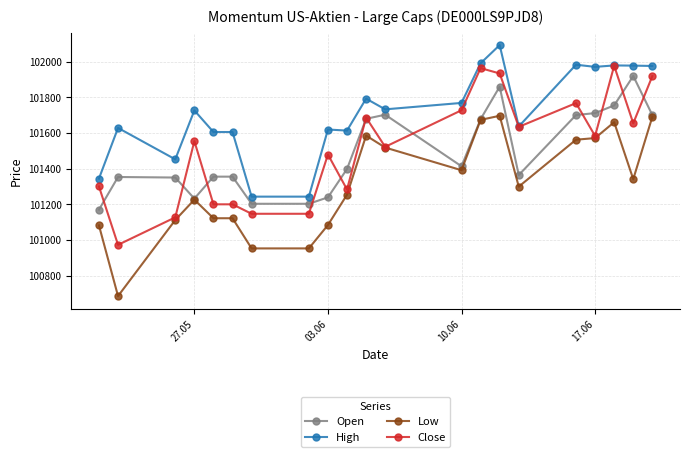

Which series has the largest total across all categories?

High